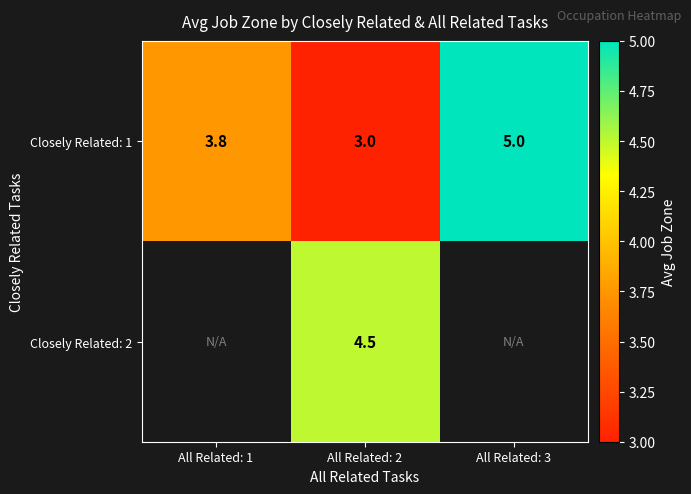

How many Closely Related: 1 values are between 3 and 5?

3